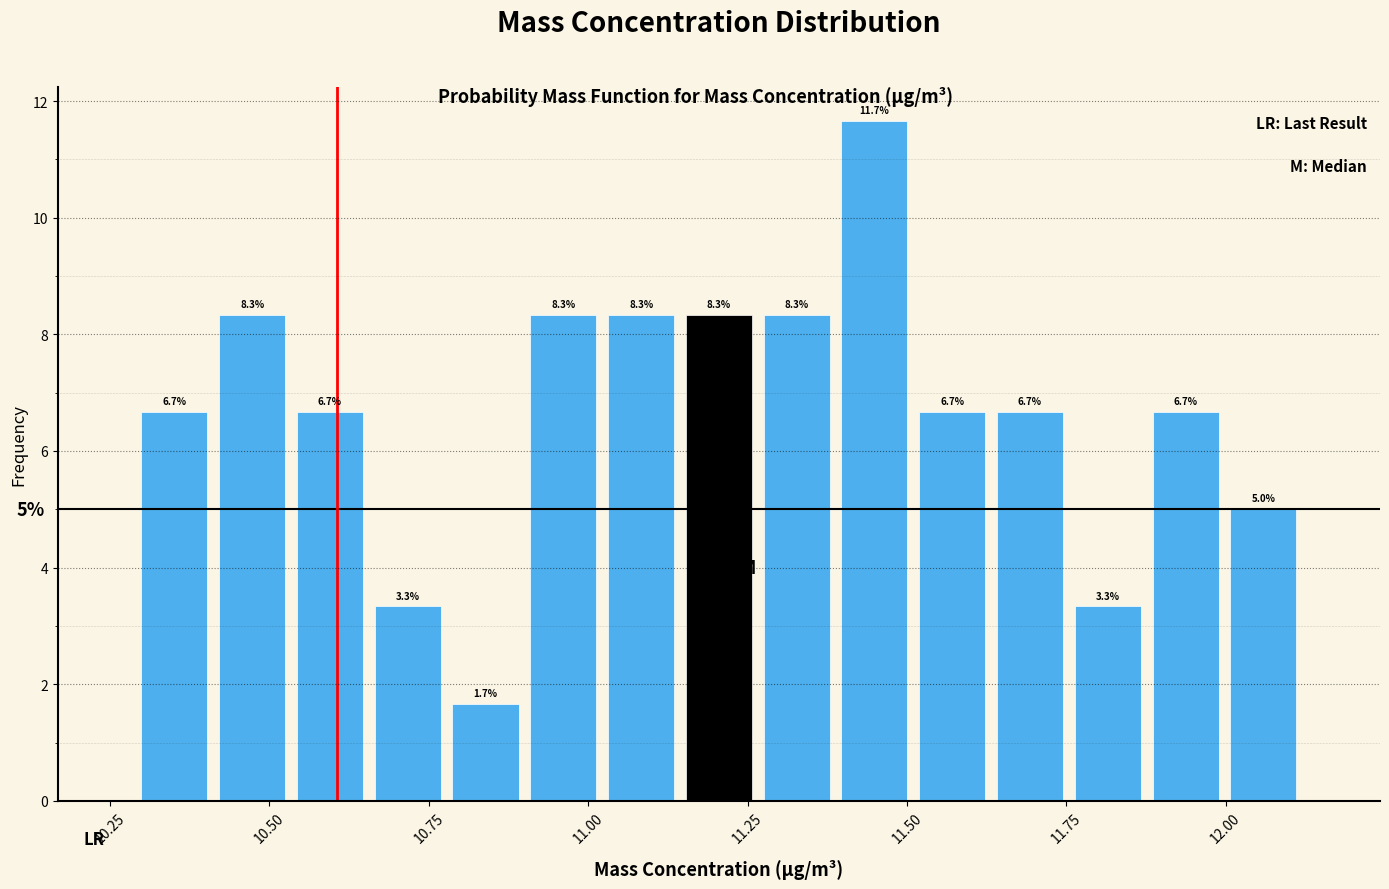

Around what value on the x-axis is the tallest bar? Give the approximate position of its centre, as read against the axis.

11.45